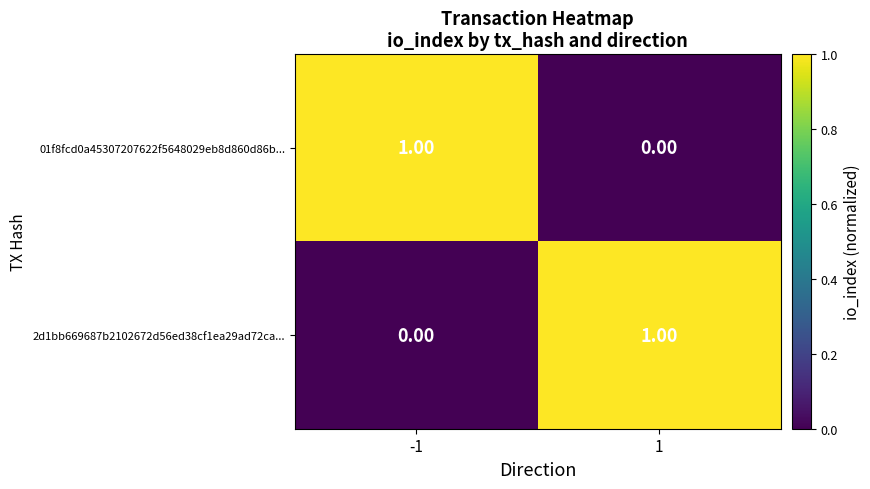

Rank the series at -1 from highest to lowest value.

01f8fcd0a45307207622f5648029eb8d860d86b..., 2d1bb669687b2102672d56ed38cf1ea29ad72ca...